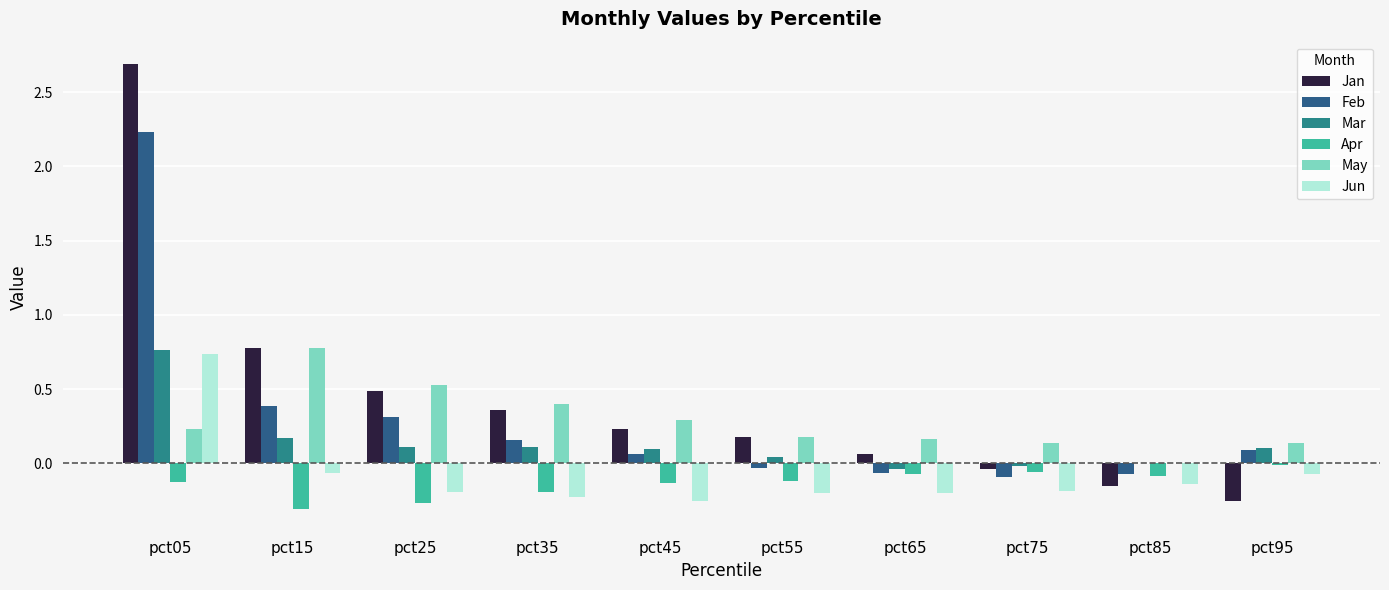

True or false: Feb has a value of -0.0 at pct55.

True